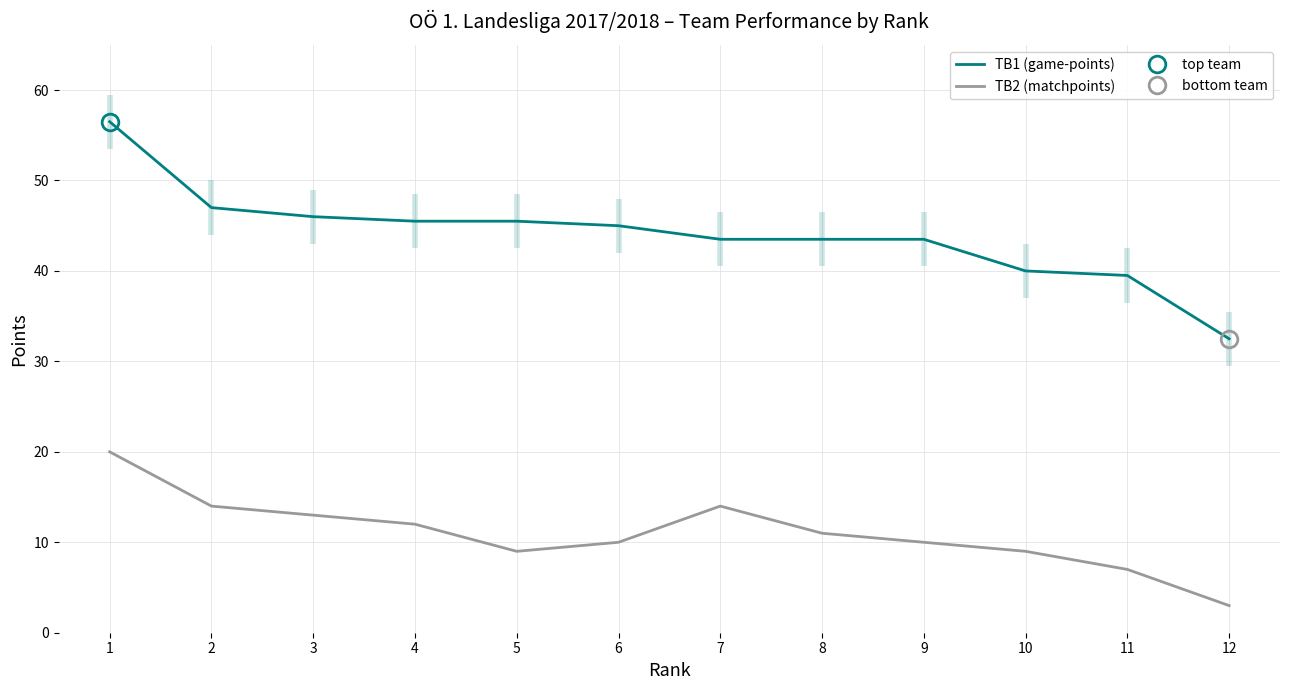

List the series in order of their overall mean, lowest first.

TB2 (matchpoints), TB1 (game-points)